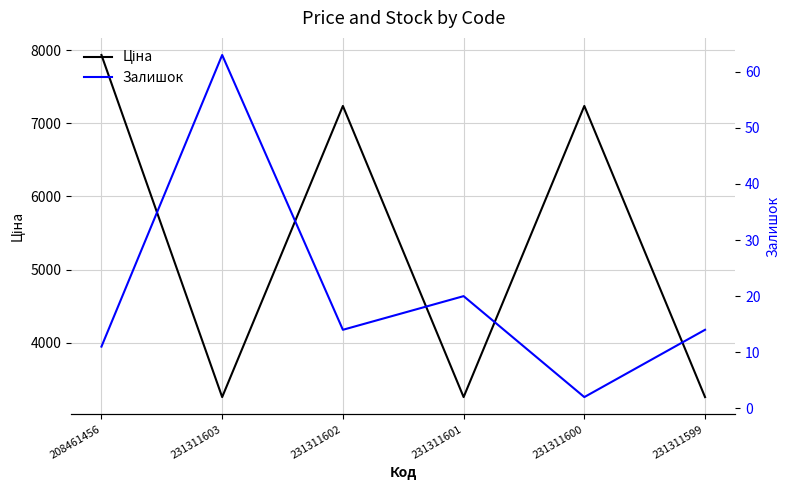

Which category has the highest value in the Ціна series?

208461456